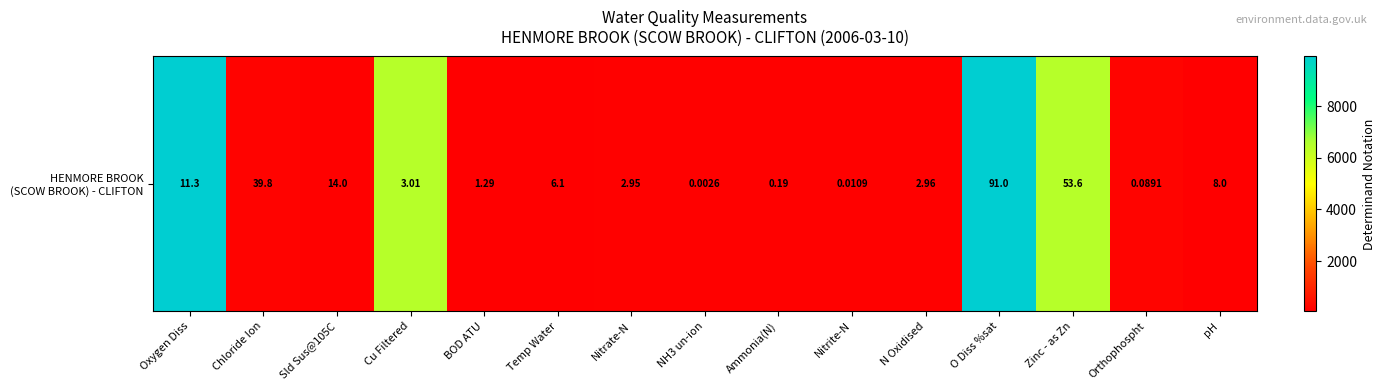

Count the number of values greater than 119.

7